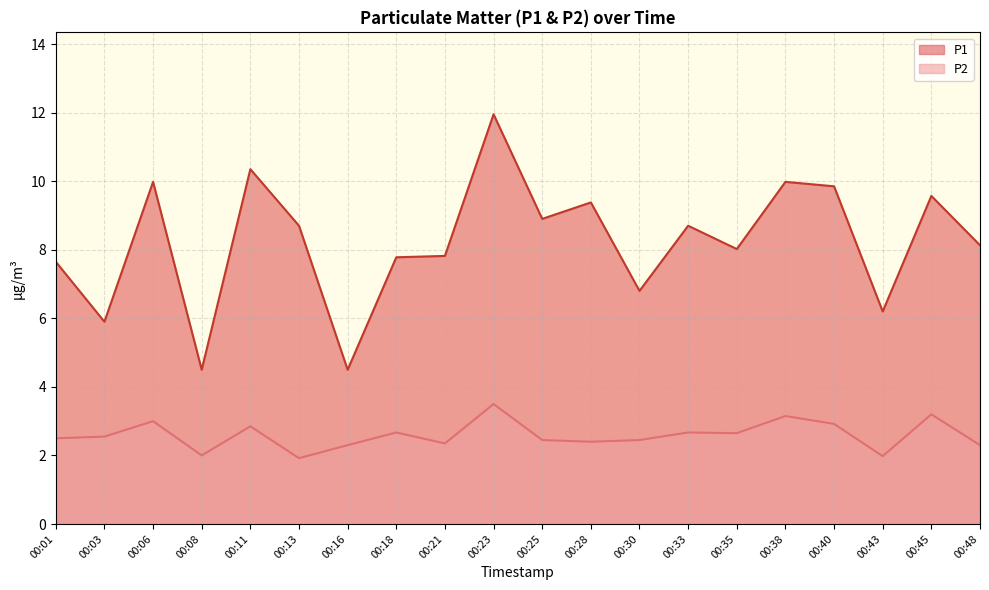

Which series has the largest range (max minus min)?

P1